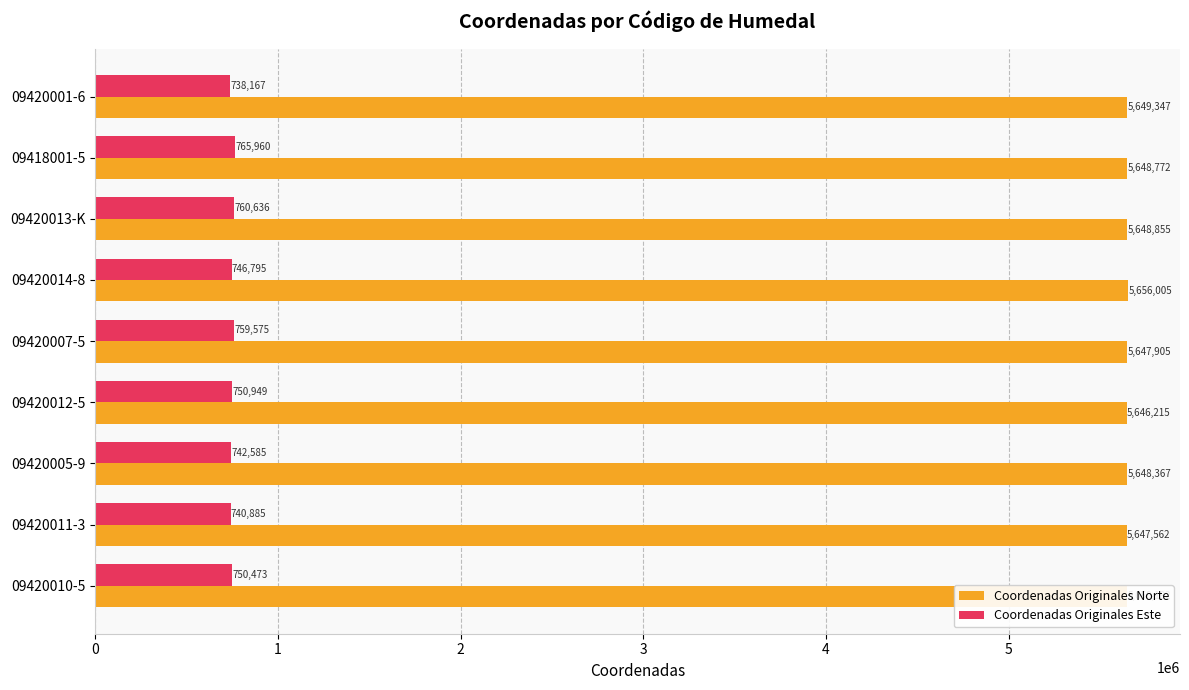

Which series has the largest total across all categories?

Coordenadas Originales Norte